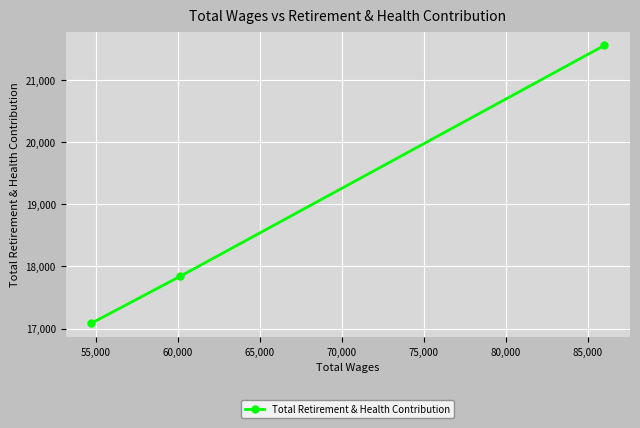

What is the value of the 3rd point from the left?

21555.3